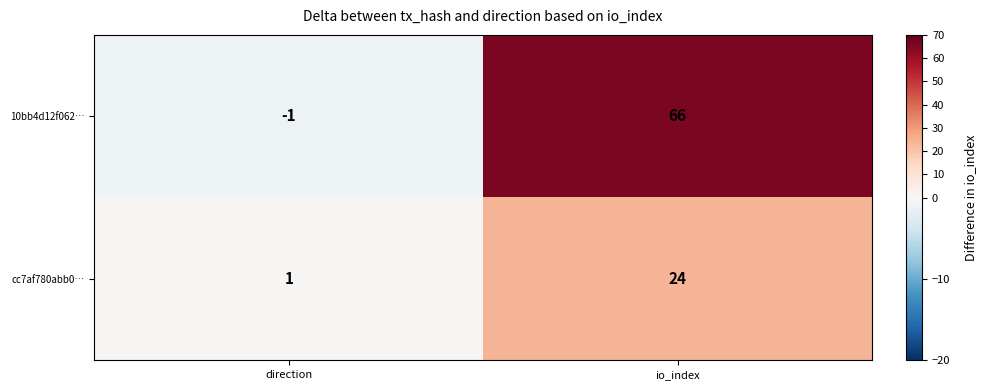

Which series has the largest total across all categories?

10bb4d12f062…